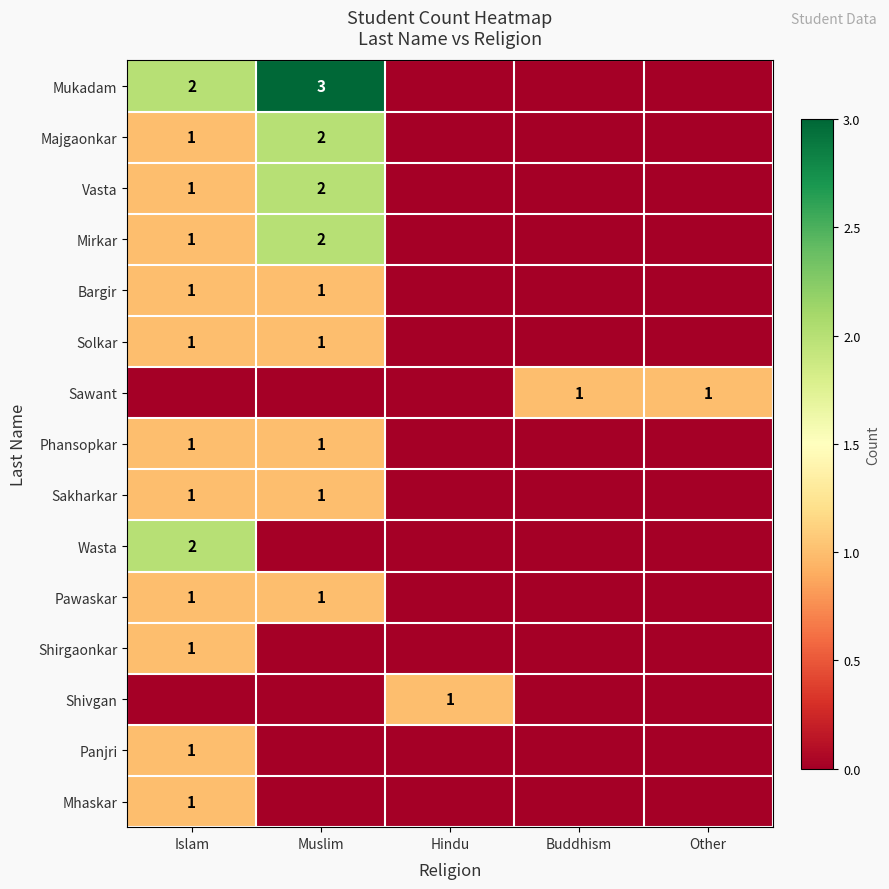

Which label corresponds to the largest value in the chart?

Muslim